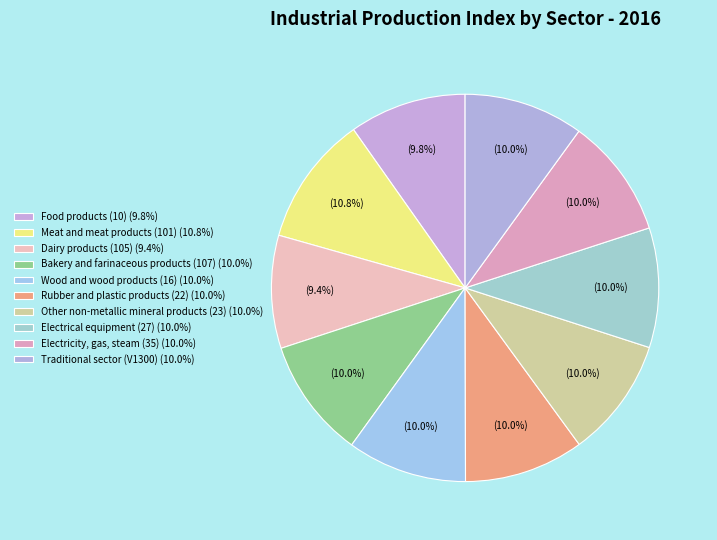

How many segments does this pie chart have?

10